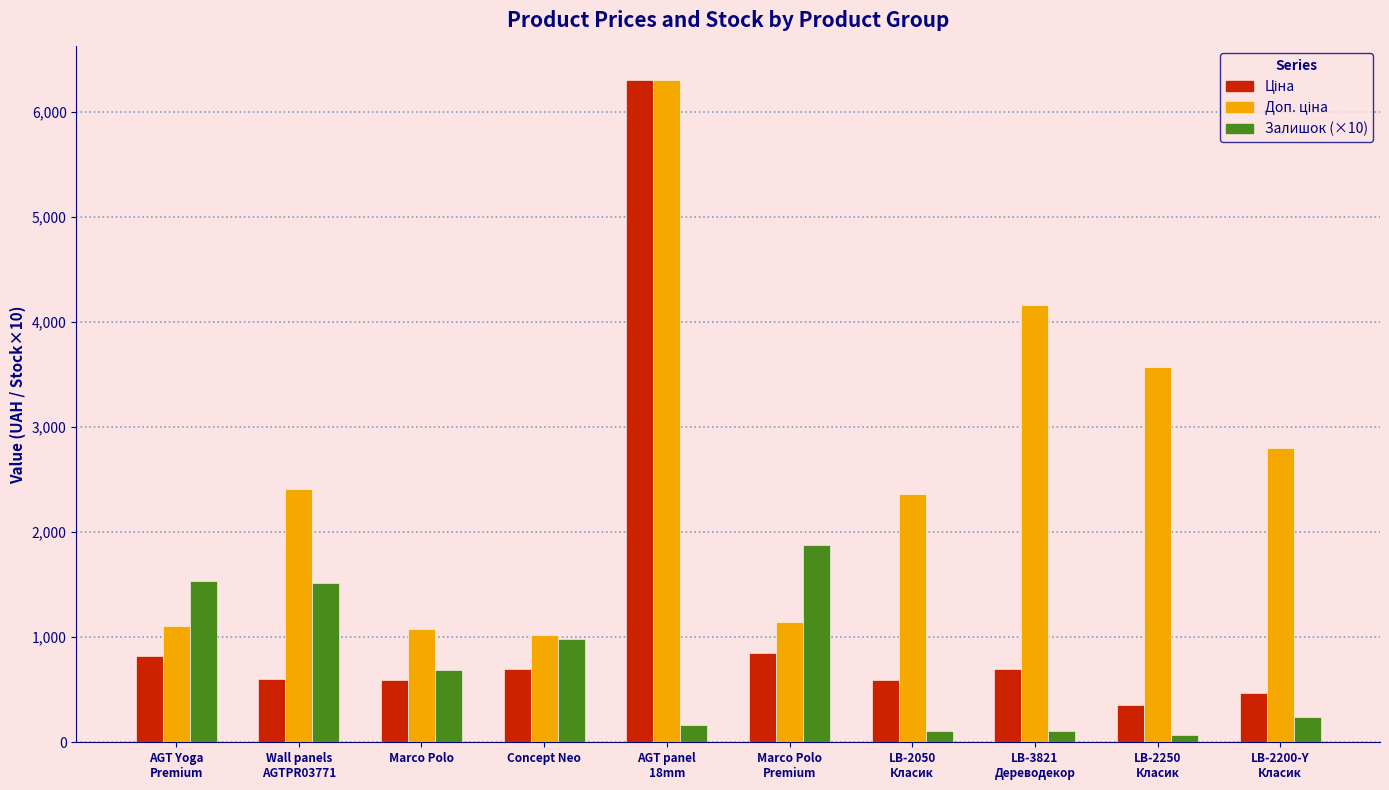

At which category is the sum across all series the highest?

AGT panel
18mm